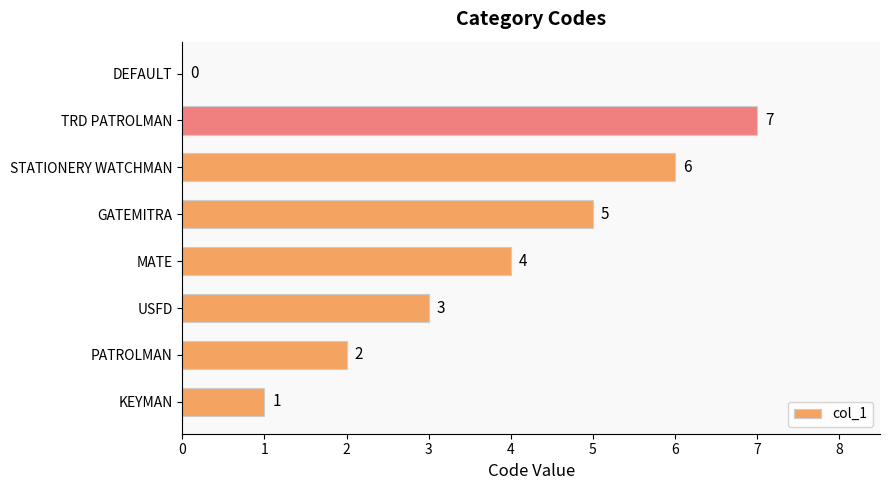

What is the change in value from USFD to GATEMITRA?

+2